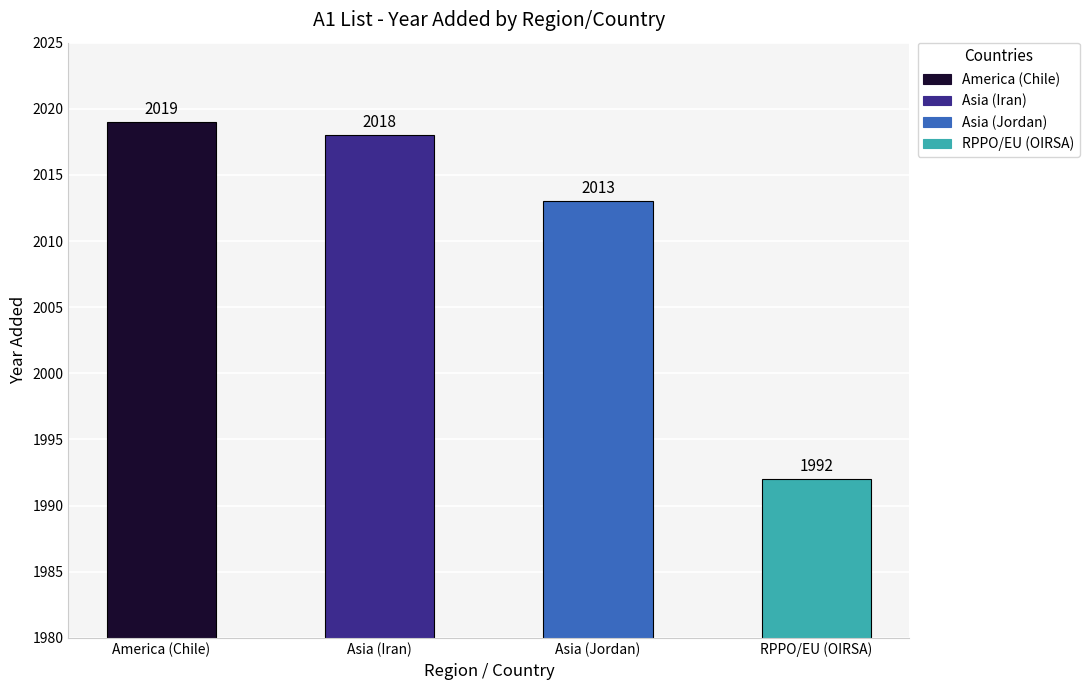

Which label corresponds to the largest value in the chart?

America (Chile)